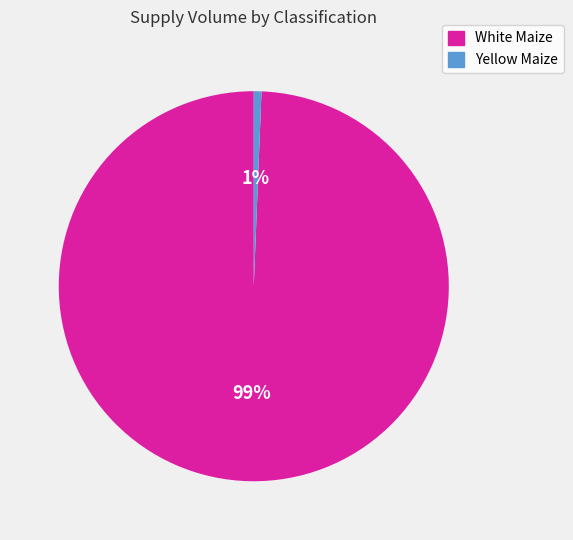

To the nearest percent, what is the average slice percentage?

50%